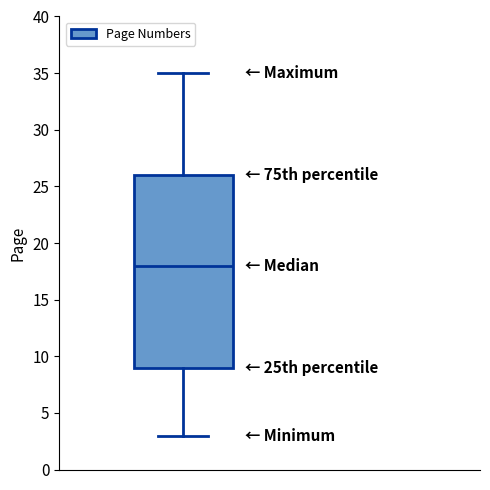

Transcribe this box plot: give where the median line is, the range the box spans, and where the two whiskers end, as read against the y-axis. The values are not printed on the chart, so give them approximately, as read against the axis.

median 18, box 9 to 26, whiskers 3 to 35